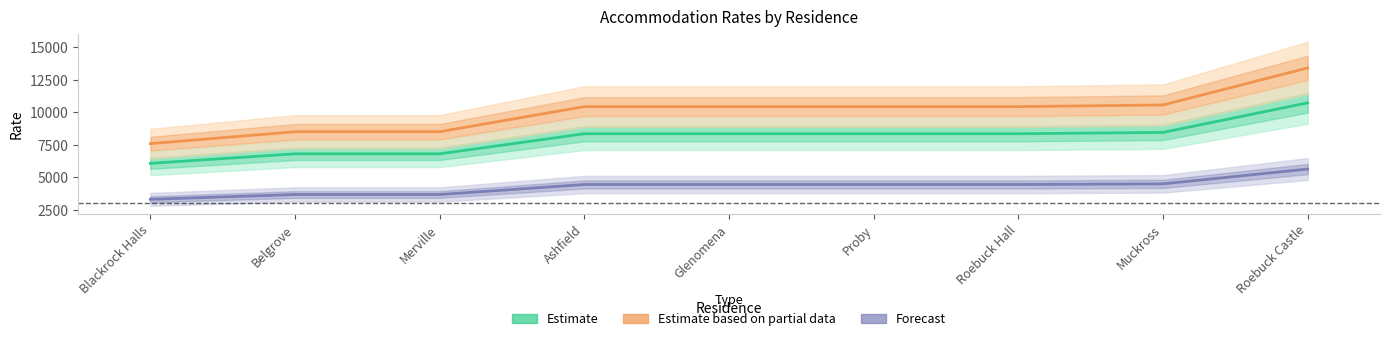

What is the difference between the second highest and second lowest values in the Forecast series?

819.0